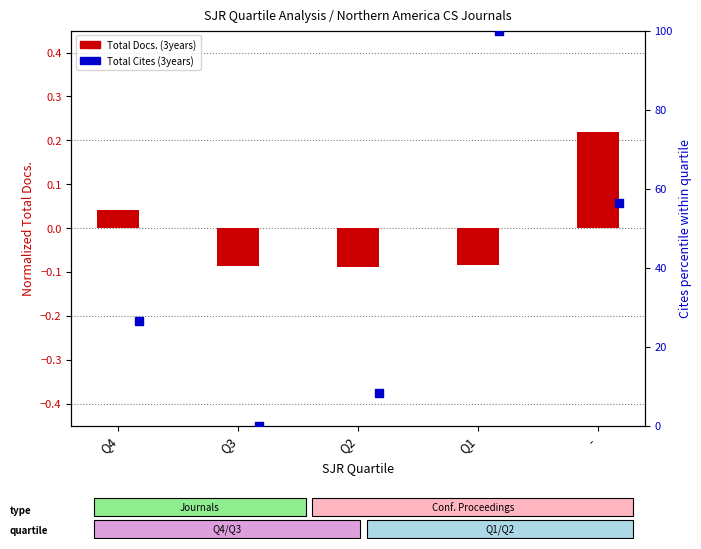

At how many categories does at least one series exceed 26?

3